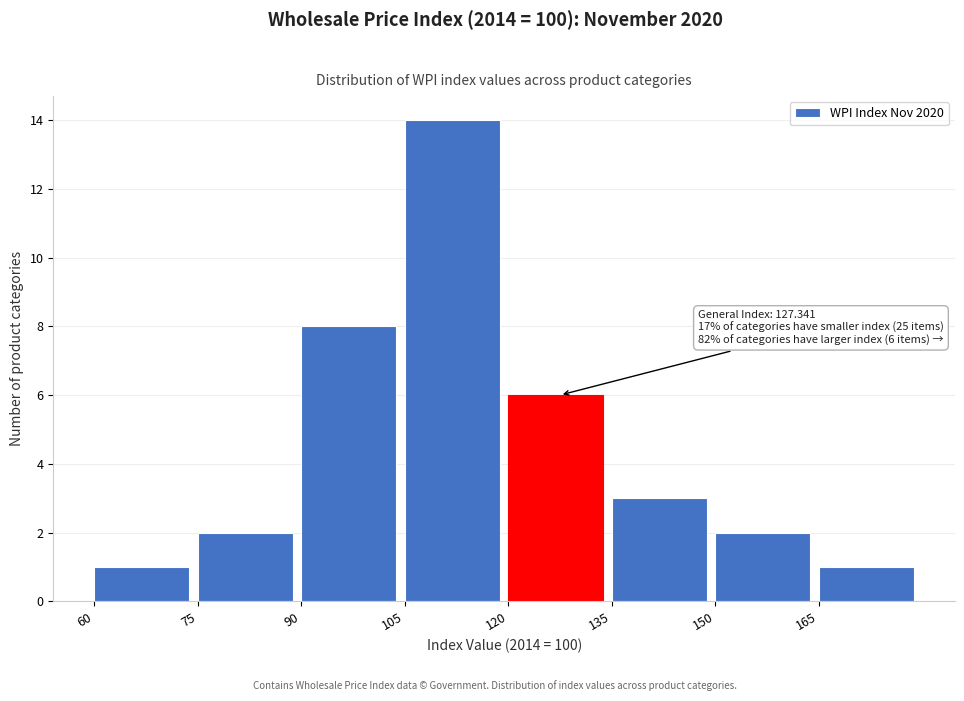

Over which range of the x-axis is the bar tallest?

105 to 120